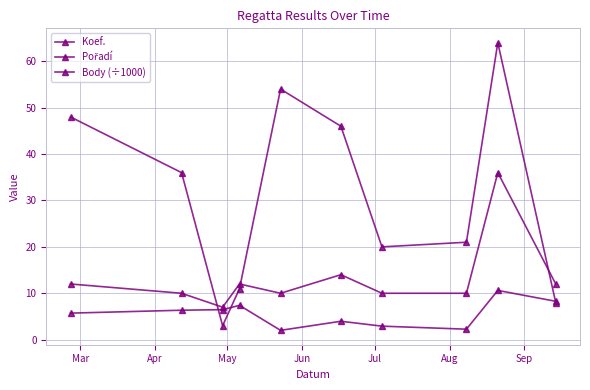

Is this an area chart (filled region under the line)?

No